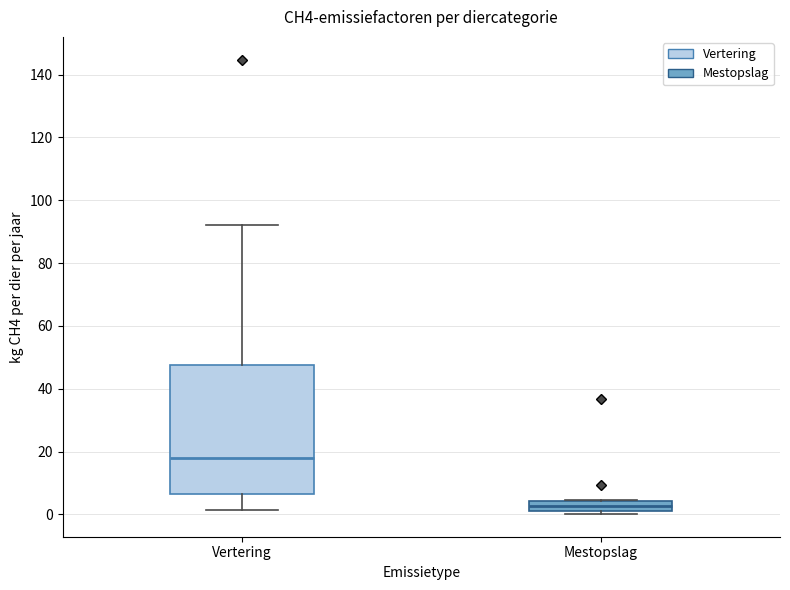

Reading left to right, read every box against the y-axis: the position of its median line, the range the box covers, and the ends of its whiskers. The values are not printed on the chart, so give them approximately, as read against the axis.

Vertering: median 18, box 6 to 48, whiskers 2 to 92
Mestopslag: median 2 (inside the box), box 2 to 4, whiskers 0 to 4